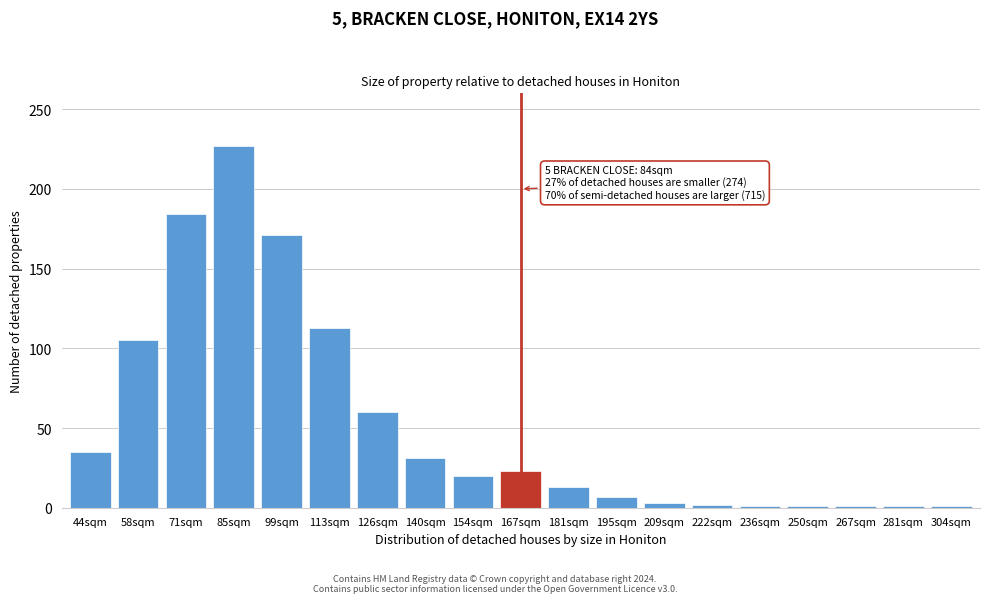

What is the difference between the second highest and second lowest values?

183